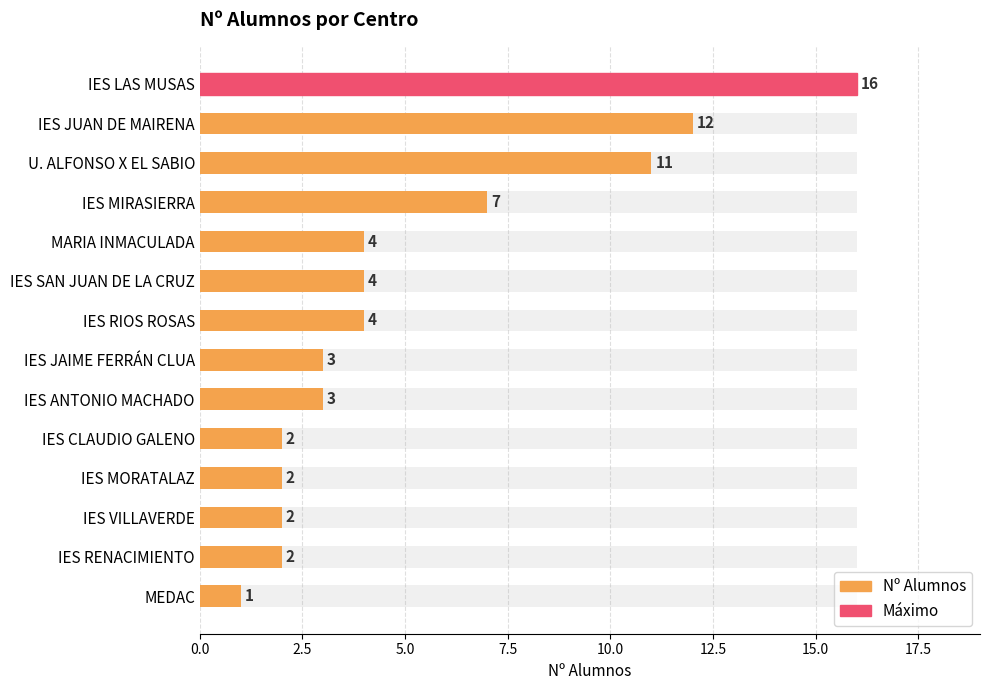

What is the average value?

5